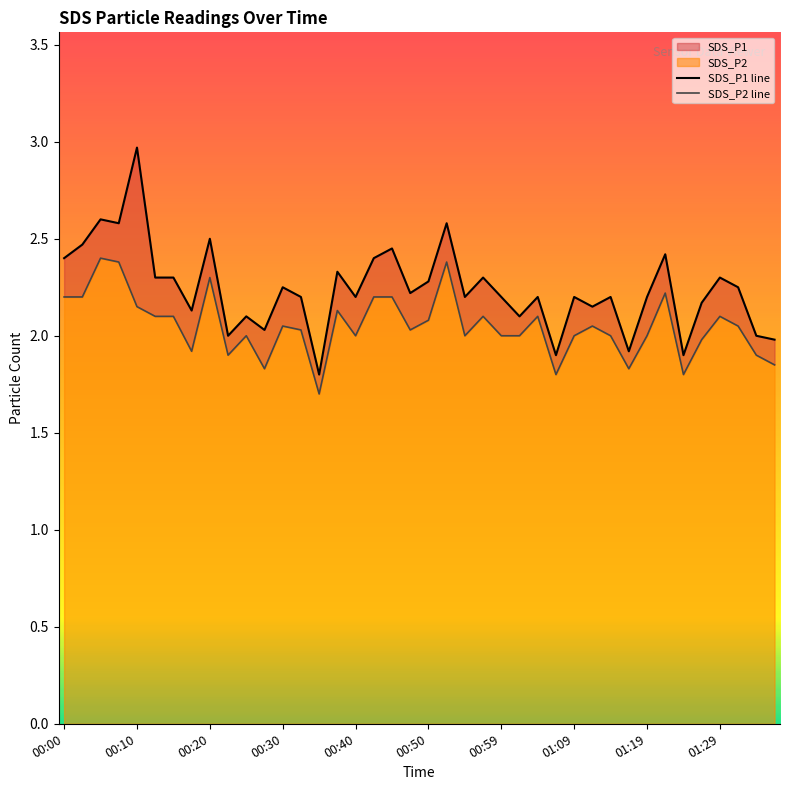

Is it true that SDS_P2 line equals 1.0 at 37?

False